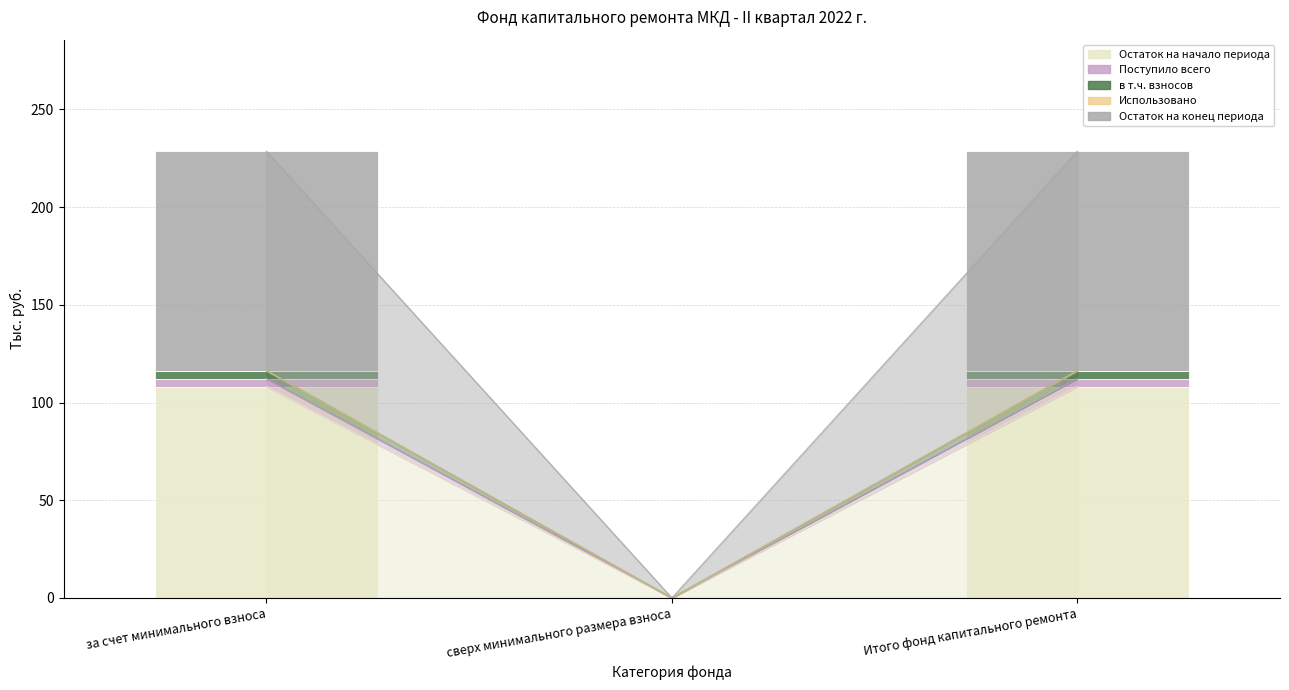

What is the sum of the в т.ч. взносов values at за счет минимального взноса and Итого фонд капитального ремонта?

8.1